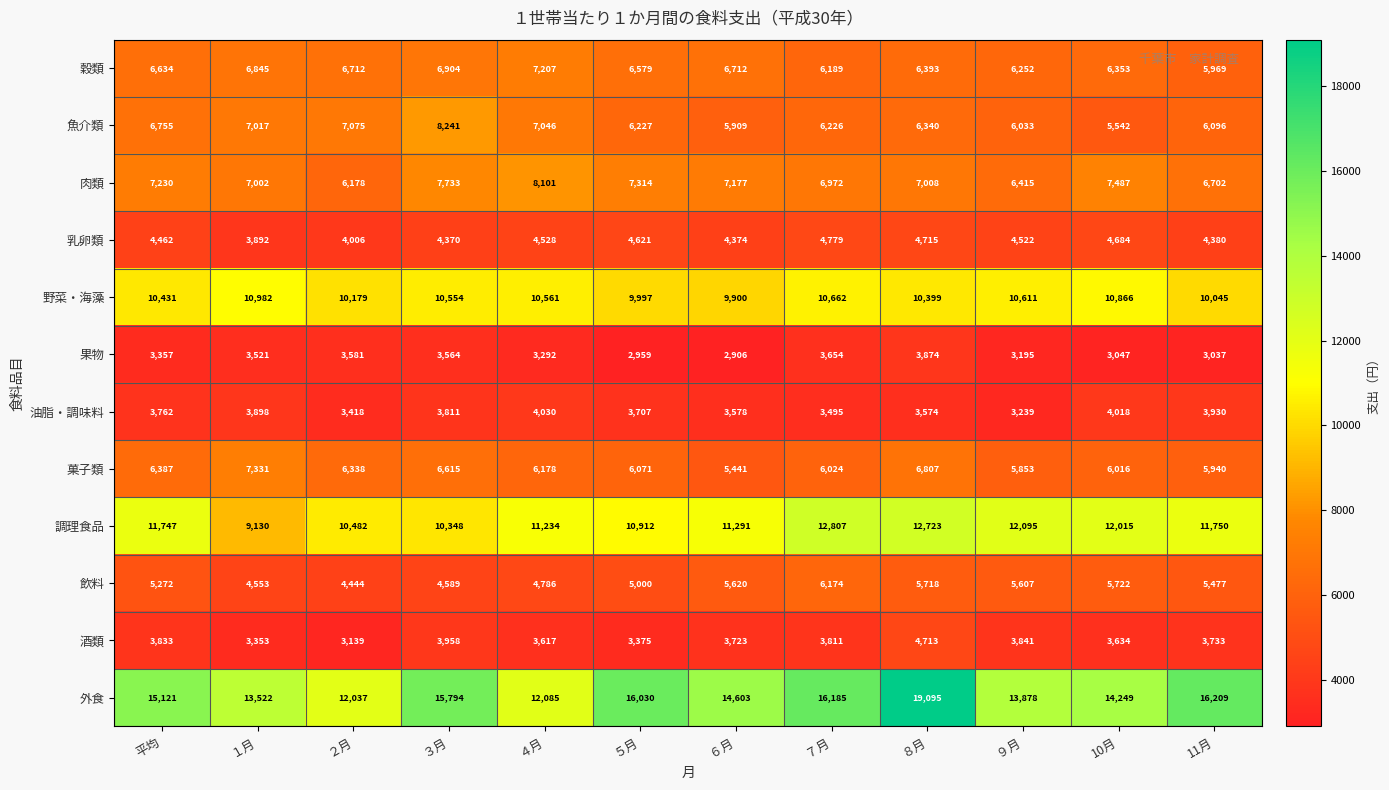

The 酒類 series shows 5822 at 10月. True or false?

False